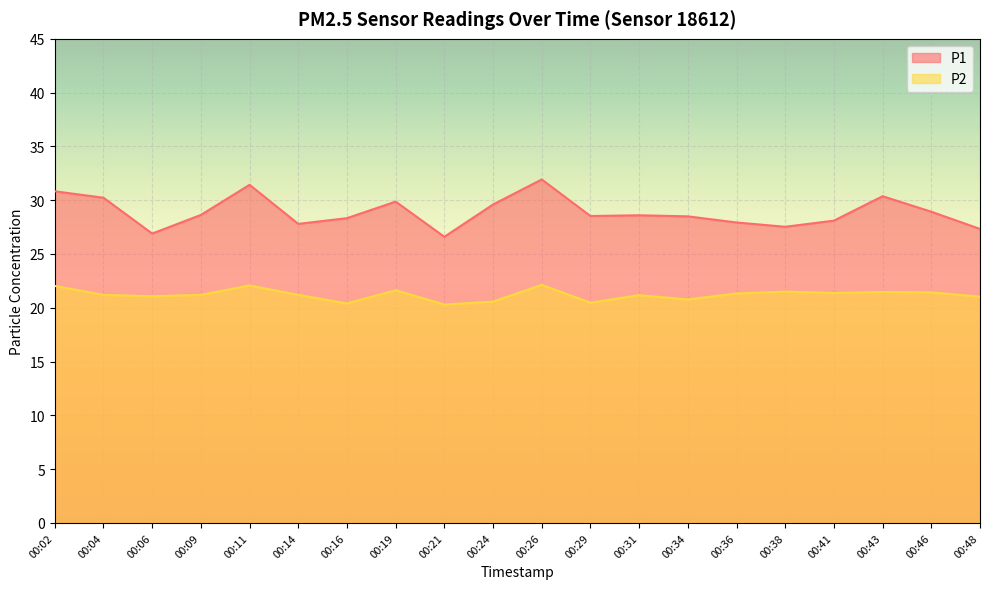

Reading left to right, transcribe all the data shown in this chart.

P1: 00:02=30.8	00:04=30.2	00:06=26.9	00:09=28.6	00:11=31.4	00:14=27.8	00:16=28.3	00:19=29.9	00:21=26.6	00:24=29.6	00:26=31.9	00:29=28.5	00:31=28.6	00:34=28.5	00:36=27.9	00:38=27.5	00:41=28.1	00:43=30.4	00:46=28.9	00:48=27.3
P2: 00:02=22.0	00:04=21.2	00:06=21.1	00:09=21.2	00:11=22.1	00:14=21.2	00:16=20.4	00:19=21.6	00:21=20.3	00:24=20.6	00:26=22.1	00:29=20.5	00:31=21.2	00:34=20.8	00:36=21.3	00:38=21.5	00:41=21.4	00:43=21.5	00:46=21.4	00:48=21.0